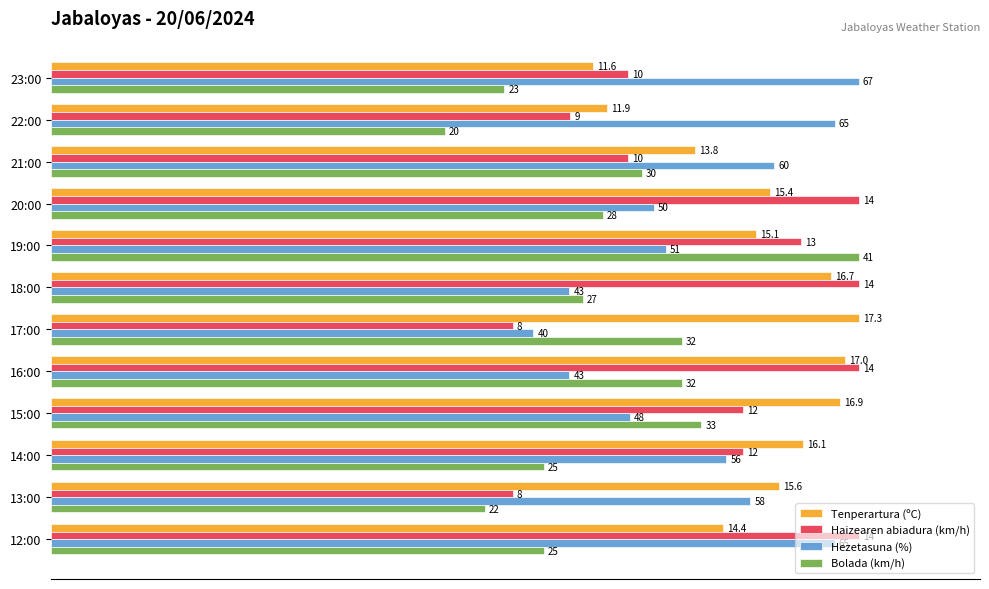

Rank the series by their maximum value, from highest to lowest.

Tenperartura (ºC), Haizearen abiadura (km/h), Hezetasuna (%), Bolada (km/h)